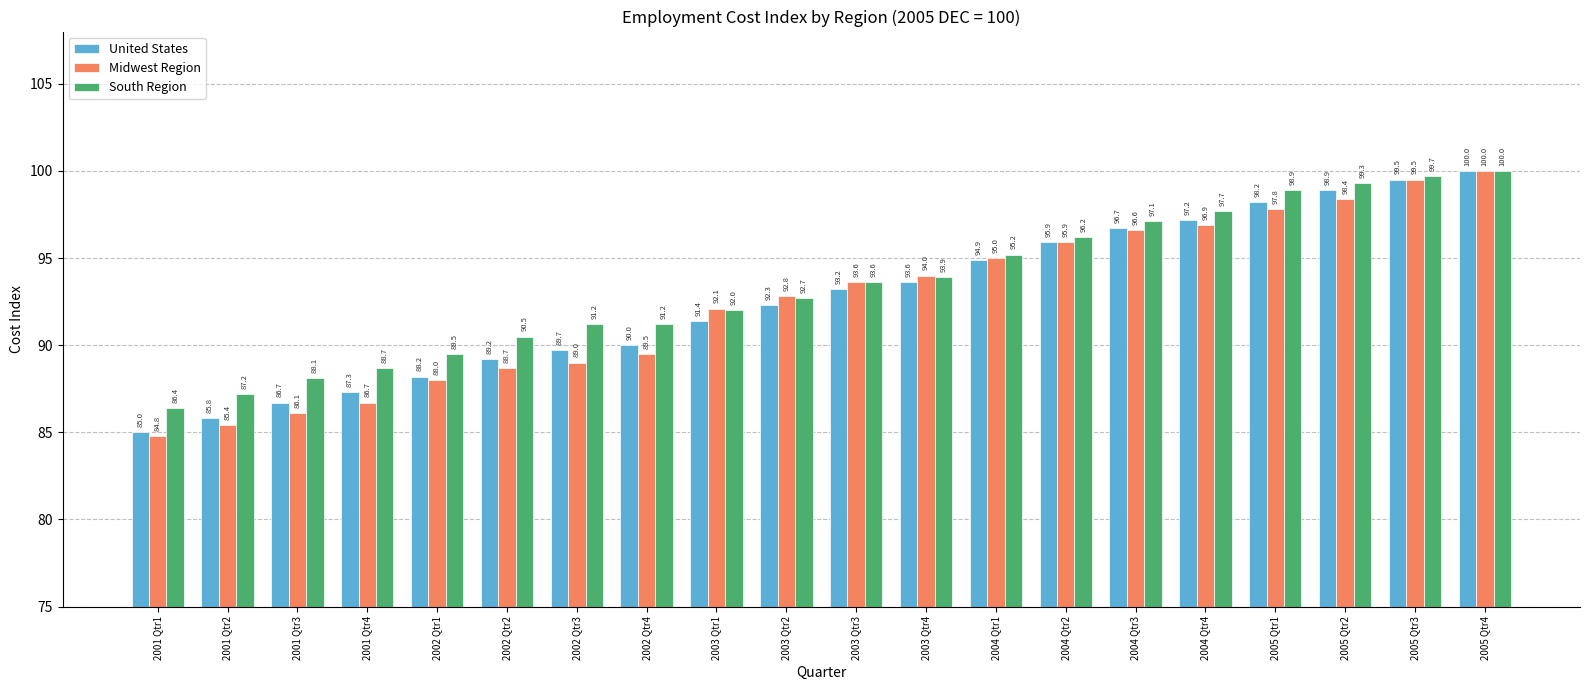

At 2001 Qtr1, list the series in order from largest to smallest.

South Region, United States, Midwest Region